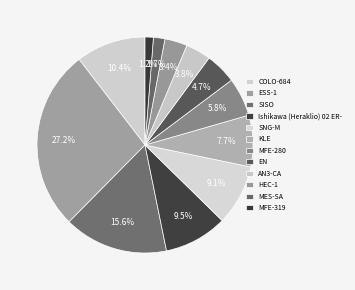

How many slices are in this pie chart?

12